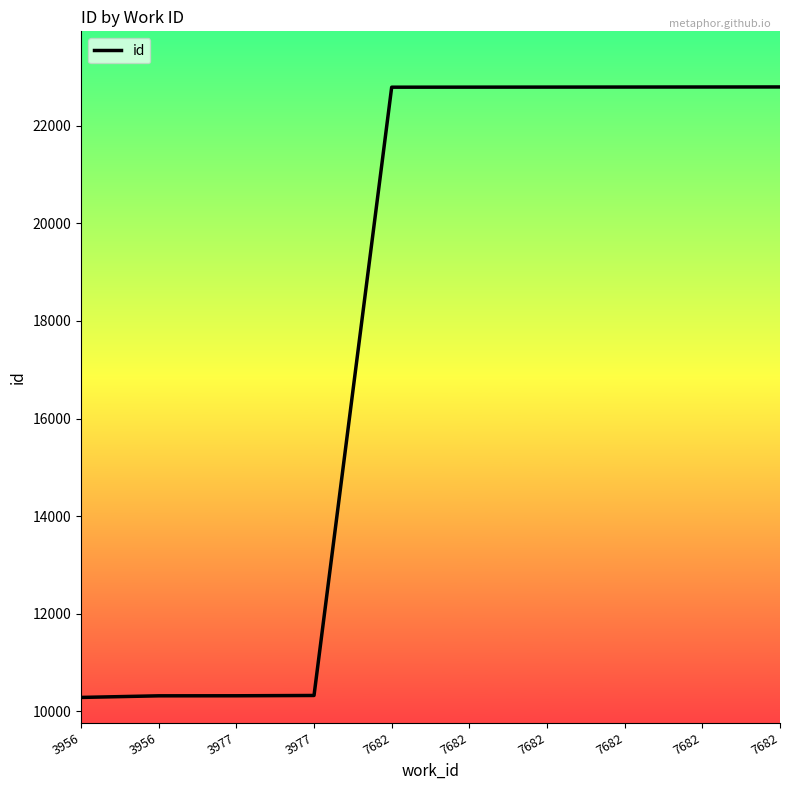

What is the sum of the values at 7682 and 3977?

33114